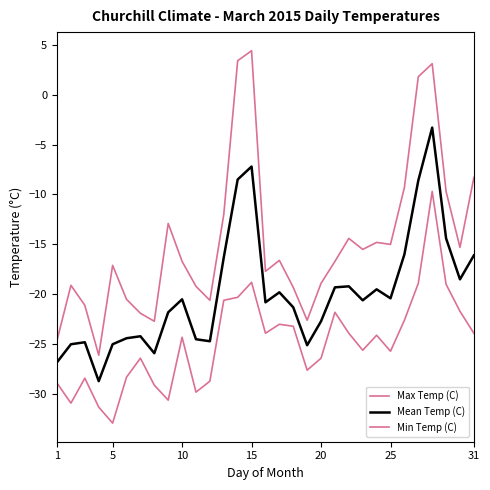

True or false: Min Temp (C) has more than 2 points higher than both neighbors.

True